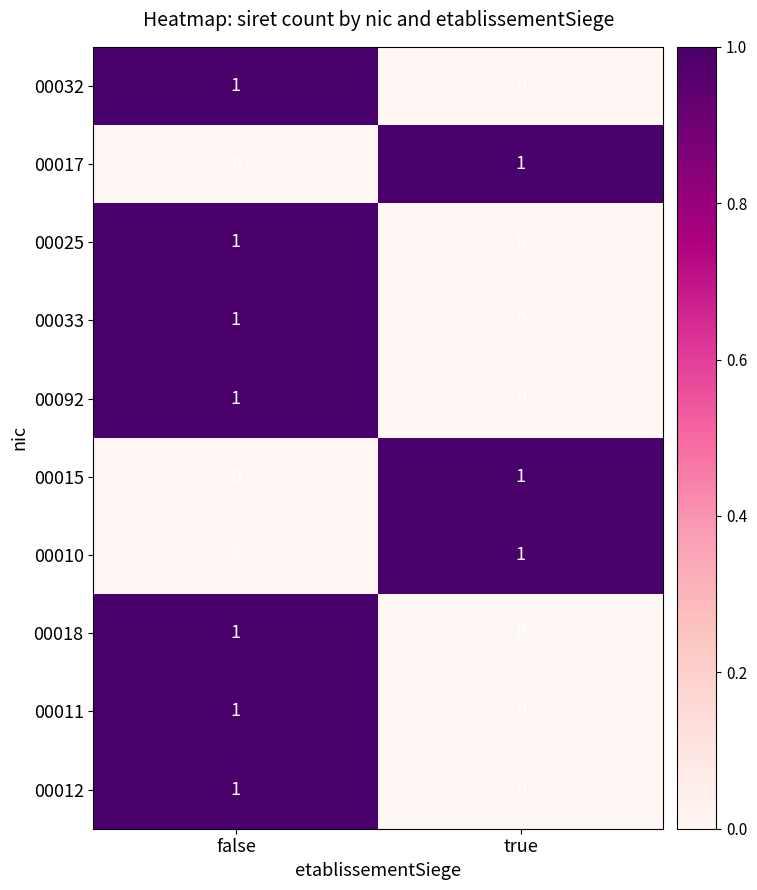

Reading left to right, list all the values displayed in this chart.

00032: 1	0
00017: 0	1
00025: 1	0
00033: 1	0
00092: 1	0
00015: 0	1
00010: 0	1
00018: 1	0
00011: 1	0
00012: 1	0